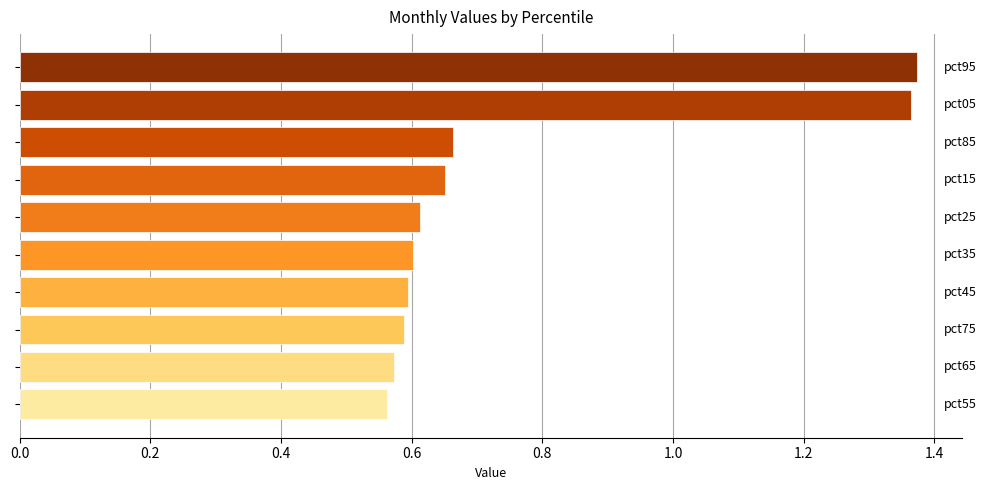

What is the difference between the maximum and minimum values?

0.8